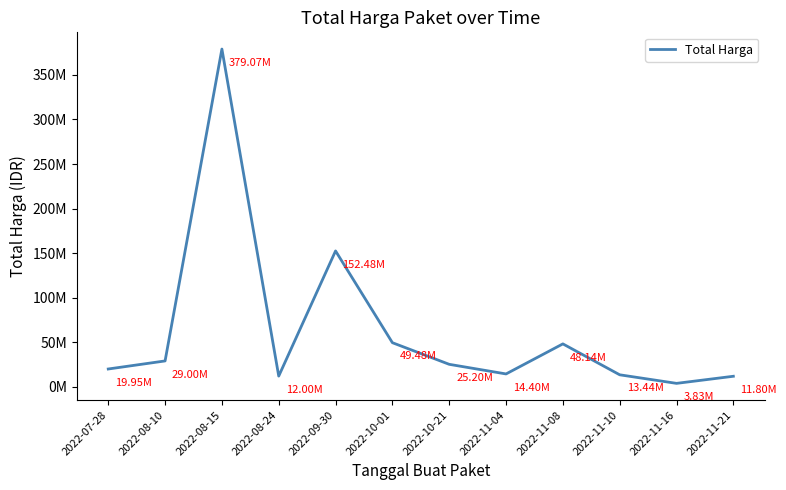

At which category does the data reach its first local valley?

2022-08-24